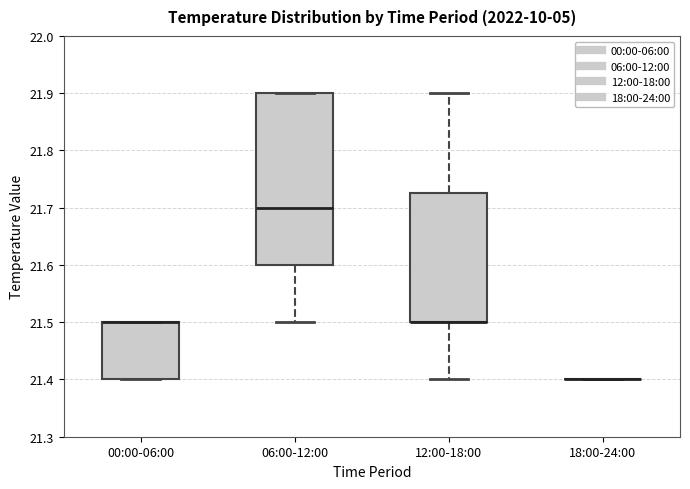

Reading left to right, read every box against the y-axis: the position of its median line, the range the box covers, and the ends of its whiskers. The values are not printed on the chart, so give them approximately, as read against the axis.

00:00-06:00: median 21.50 (drawn on the box's upper edge), box 21.40 to 21.50, whiskers 21.40 to 21.50
06:00-12:00: median 21.70, box 21.60 to 21.90, whiskers 21.50 to 21.90
12:00-18:00: median 21.50 (drawn on the box's lower edge), box 21.50 to 21.73, whiskers 21.40 to 21.90
18:00-24:00: box collapsed to a line at 21.40, whiskers 21.40 to 21.40